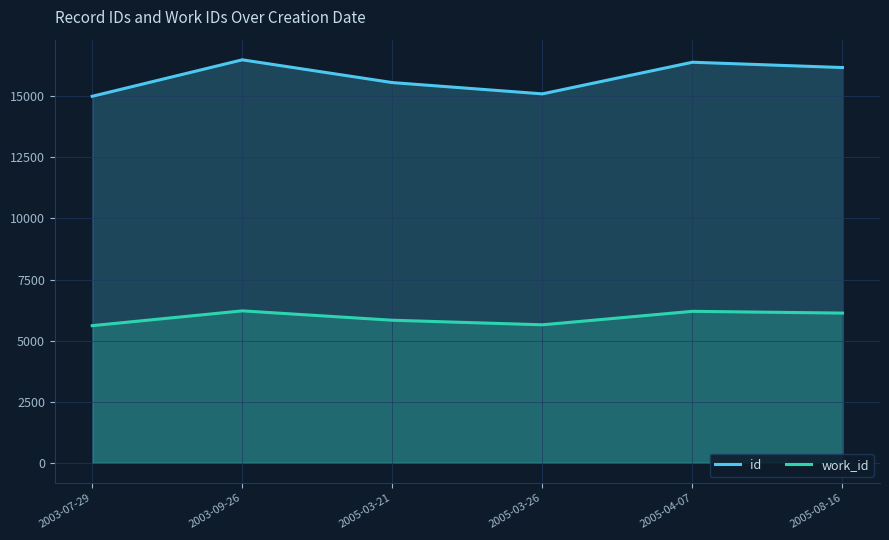

Where is the first local maximum for work_id?

2003-09-26